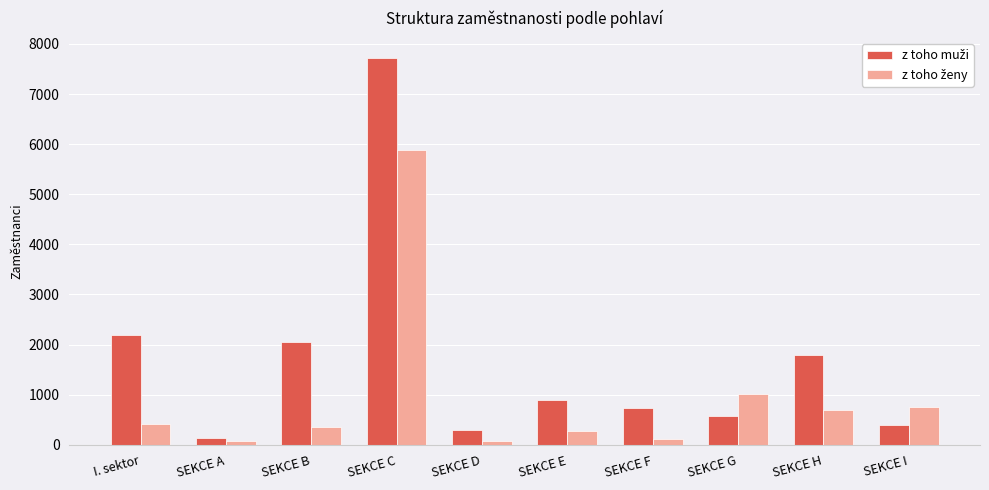

At which category is the sum across all series the highest?

SEKCE C